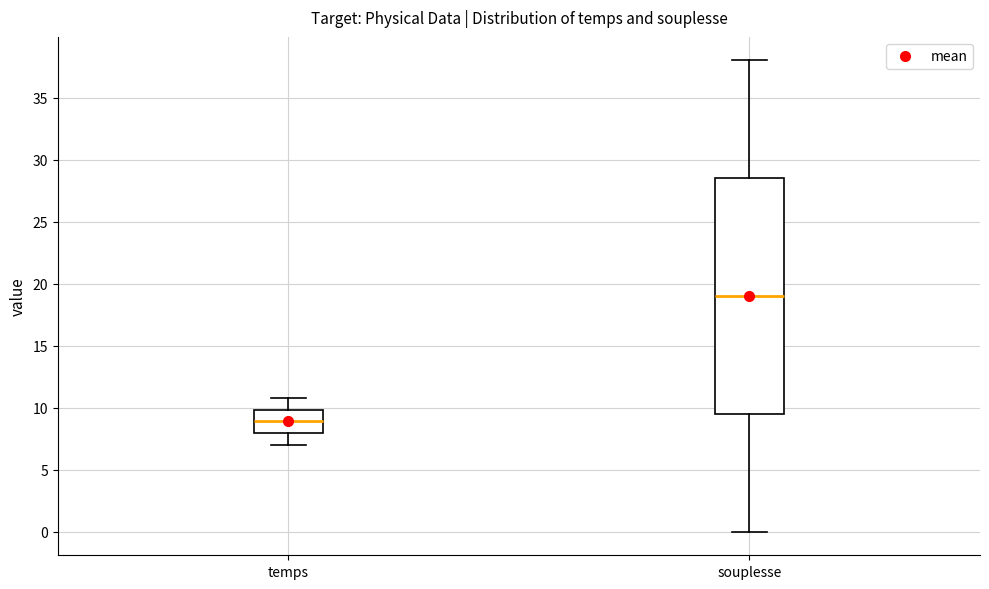

Which box has the highest median line?

souplesse